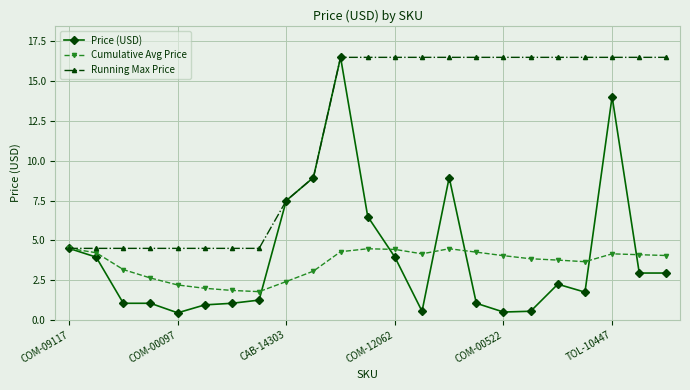

At how many categories does at least one series exceed 5?

15